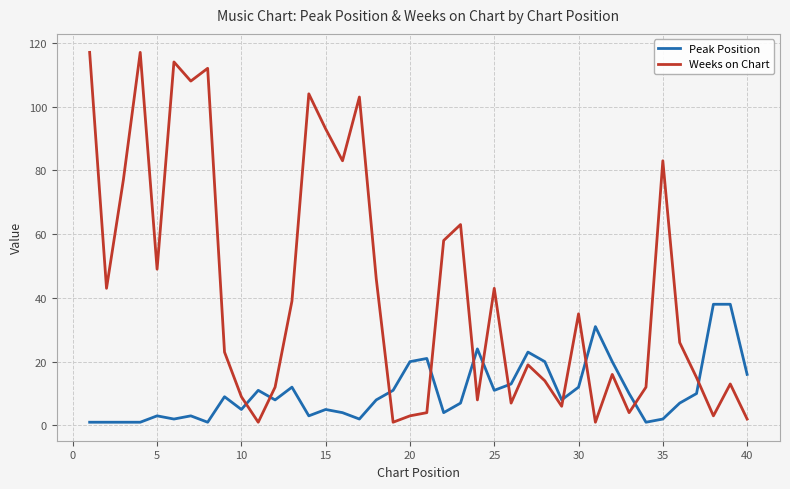

What is the highest value of the Weeks on Chart series?

117